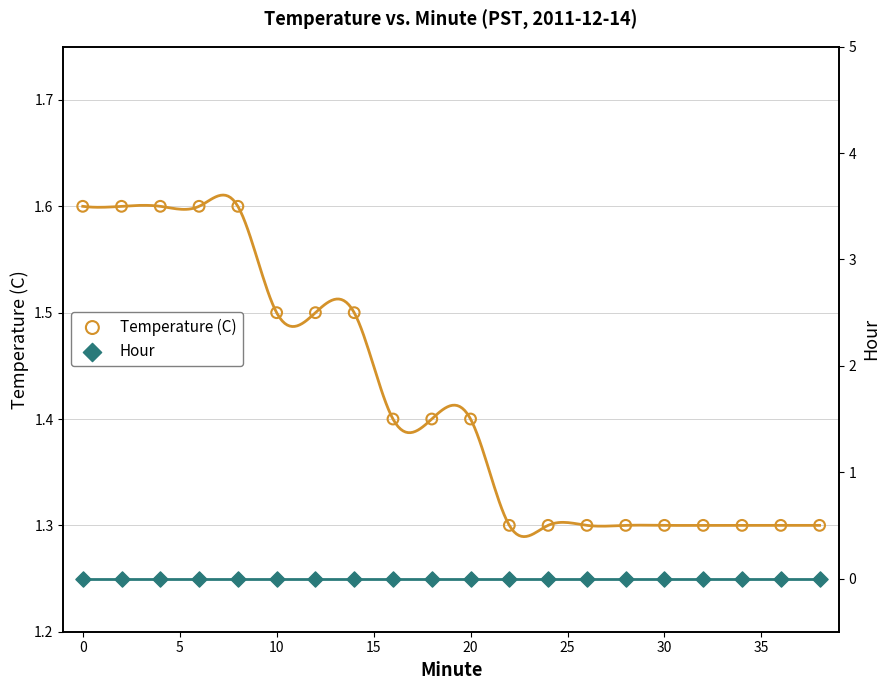

Which series has the largest Y range (max minus min)?

Temperature (C)